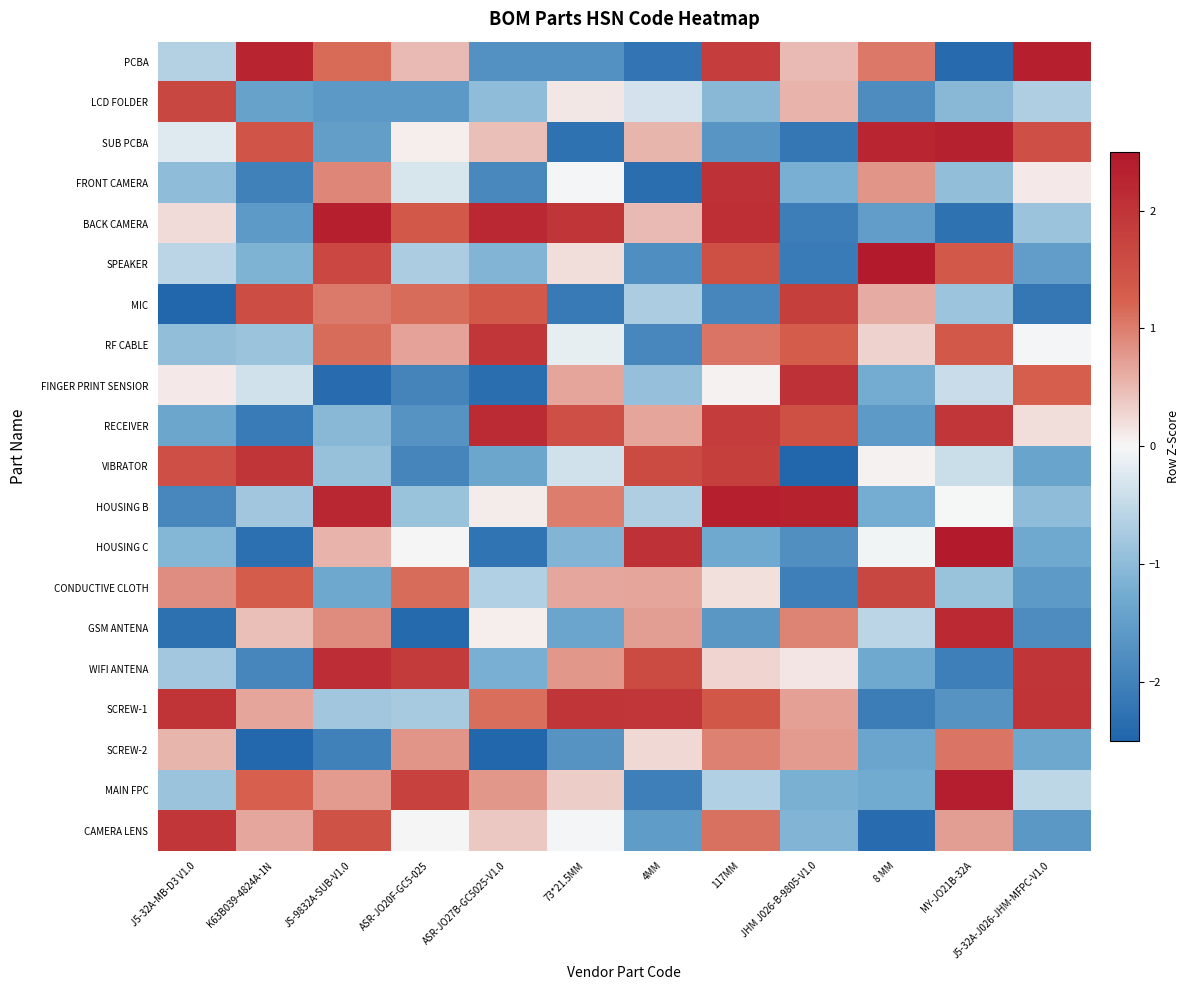

Reading left to right, what are all the values shown in this chart?

PCBA: J5-32A-MB-D3 V1.0=-0.6	K63B039-4824A-1N=2.3	JS-9832A-SUB-V1.0=1.2	ASR-JO20F-GC5-025=0.5	ASR-JO27B-GC5025-V1.0=-1.7	73*21.5MM=-1.7	4MM=-2.2	117MM=1.8	JHM J026-B-9805-V1.0=0.5	8 MM=1.0	MY-JO21B-32A=-2.4	J5-32A-J026-JHM-MFPC-V1.0=2.3
LCD FOLDER: J5-32A-MB-D3 V1.0=1.7	K63B039-4824A-1N=-1.4	JS-9832A-SUB-V1.0=-1.6	ASR-JO20F-GC5-025=-1.6	ASR-JO27B-GC5025-V1.0=-1.0	73*21.5MM=0.1	4MM=-0.3	117MM=-1.0	JHM J026-B-9805-V1.0=0.6	8 MM=-1.8	MY-JO21B-32A=-1.0	J5-32A-J026-JHM-MFPC-V1.0=-0.7
SUB PCBA: J5-32A-MB-D3 V1.0=-0.2	K63B039-4824A-1N=1.4	JS-9832A-SUB-V1.0=-1.5	ASR-JO20F-GC5-025=0.1	ASR-JO27B-GC5025-V1.0=0.5	73*21.5MM=-2.3	4MM=0.5	117MM=-1.6	JHM J026-B-9805-V1.0=-2.2	8 MM=2.2	MY-JO21B-32A=2.3	J5-32A-J026-JHM-MFPC-V1.0=1.5
FRONT CAMERA: J5-32A-MB-D3 V1.0=-1.0	K63B039-4824A-1N=-2.0	JS-9832A-SUB-V1.0=0.9	ASR-JO20F-GC5-025=-0.3	ASR-JO27B-GC5025-V1.0=-1.9	73*21.5MM=-0.0	4MM=-2.3	117MM=2.0	JHM J026-B-9805-V1.0=-1.2	8 MM=0.8	MY-JO21B-32A=-0.9	J5-32A-J026-JHM-MFPC-V1.0=0.1
BACK CAMERA: J5-32A-MB-D3 V1.0=0.2	K63B039-4824A-1N=-1.6	JS-9832A-SUB-V1.0=2.3	ASR-JO20F-GC5-025=1.4	ASR-JO27B-GC5025-V1.0=2.2	73*21.5MM=2.0	4MM=0.5	117MM=2.1	JHM J026-B-9805-V1.0=-2.1	8 MM=-1.5	MY-JO21B-32A=-2.3	J5-32A-J026-JHM-MFPC-V1.0=-0.9
SPEAKER: J5-32A-MB-D3 V1.0=-0.6	K63B039-4824A-1N=-1.1	JS-9832A-SUB-V1.0=1.6	ASR-JO20F-GC5-025=-0.7	ASR-JO27B-GC5025-V1.0=-1.1	73*21.5MM=0.2	4MM=-1.8	117MM=1.5	JHM J026-B-9805-V1.0=-2.1	8 MM=2.4	MY-JO21B-32A=1.4	J5-32A-J026-JHM-MFPC-V1.0=-1.5
MIC: J5-32A-MB-D3 V1.0=-2.5	K63B039-4824A-1N=1.6	JS-9832A-SUB-V1.0=1.0	ASR-JO20F-GC5-025=1.1	ASR-JO27B-GC5025-V1.0=1.4	73*21.5MM=-2.1	4MM=-0.7	117MM=-1.9	JHM J026-B-9805-V1.0=1.8	8 MM=0.6	MY-JO21B-32A=-0.8	J5-32A-J026-JHM-MFPC-V1.0=-2.2
RF CABLE: J5-32A-MB-D3 V1.0=-0.9	K63B039-4824A-1N=-0.9	JS-9832A-SUB-V1.0=1.1	ASR-JO20F-GC5-025=0.7	ASR-JO27B-GC5025-V1.0=1.9	73*21.5MM=-0.1	4MM=-1.9	117MM=1.1	JHM J026-B-9805-V1.0=1.3	8 MM=0.3	MY-JO21B-32A=1.4	J5-32A-J026-JHM-MFPC-V1.0=-0.0
FINGER PRINT SENSIOR: J5-32A-MB-D3 V1.0=0.1	K63B039-4824A-1N=-0.4	JS-9832A-SUB-V1.0=-2.4	ASR-JO20F-GC5-025=-2.0	ASR-JO27B-GC5025-V1.0=-2.3	73*21.5MM=0.7	4MM=-0.9	117MM=0.0	JHM J026-B-9805-V1.0=2.0	8 MM=-1.3	MY-JO21B-32A=-0.4	J5-32A-J026-JHM-MFPC-V1.0=1.3
RECEIVER: J5-32A-MB-D3 V1.0=-1.4	K63B039-4824A-1N=-2.1	JS-9832A-SUB-V1.0=-1.1	ASR-JO20F-GC5-025=-1.7	ASR-JO27B-GC5025-V1.0=2.1	73*21.5MM=1.5	4MM=0.7	117MM=1.9	JHM J026-B-9805-V1.0=1.5	8 MM=-1.6	MY-JO21B-32A=2.0	J5-32A-J026-JHM-MFPC-V1.0=0.2
VIBRATOR: J5-32A-MB-D3 V1.0=1.5	K63B039-4824A-1N=2.0	JS-9832A-SUB-V1.0=-0.9	ASR-JO20F-GC5-025=-1.9	ASR-JO27B-GC5025-V1.0=-1.4	73*21.5MM=-0.4	4MM=1.6	117MM=1.8	JHM J026-B-9805-V1.0=-2.5	8 MM=0.1	MY-JO21B-32A=-0.4	J5-32A-J026-JHM-MFPC-V1.0=-1.4
HOUSING B: J5-32A-MB-D3 V1.0=-1.9	K63B039-4824A-1N=-0.8	JS-9832A-SUB-V1.0=2.2	ASR-JO20F-GC5-025=-0.9	ASR-JO27B-GC5025-V1.0=0.1	73*21.5MM=1.0	4MM=-0.7	117MM=2.4	JHM J026-B-9805-V1.0=2.3	8 MM=-1.2	MY-JO21B-32A=-0.0	J5-32A-J026-JHM-MFPC-V1.0=-1.0
HOUSING C: J5-32A-MB-D3 V1.0=-1.1	K63B039-4824A-1N=-2.3	JS-9832A-SUB-V1.0=0.5	ASR-JO20F-GC5-025=0.0	ASR-JO27B-GC5025-V1.0=-2.2	73*21.5MM=-1.1	4MM=2.0	117MM=-1.3	JHM J026-B-9805-V1.0=-1.8	8 MM=-0.1	MY-JO21B-32A=2.4	J5-32A-J026-JHM-MFPC-V1.0=-1.3
CONDUCTIVE CLOTH: J5-32A-MB-D3 V1.0=0.9	K63B039-4824A-1N=1.3	JS-9832A-SUB-V1.0=-1.3	ASR-JO20F-GC5-025=1.1	ASR-JO27B-GC5025-V1.0=-0.7	73*21.5MM=0.7	4MM=0.7	117MM=0.2	JHM J026-B-9805-V1.0=-2.0	8 MM=1.7	MY-JO21B-32A=-0.9	J5-32A-J026-JHM-MFPC-V1.0=-1.6
GSM ANTENA: J5-32A-MB-D3 V1.0=-2.3	K63B039-4824A-1N=0.5	JS-9832A-SUB-V1.0=0.9	ASR-JO20F-GC5-025=-2.4	ASR-JO27B-GC5025-V1.0=0.1	73*21.5MM=-1.4	4MM=0.7	117MM=-1.6	JHM J026-B-9805-V1.0=1.0	8 MM=-0.6	MY-JO21B-32A=2.2	J5-32A-J026-JHM-MFPC-V1.0=-1.8
WIFI ANTENA: J5-32A-MB-D3 V1.0=-0.8	K63B039-4824A-1N=-1.9	JS-9832A-SUB-V1.0=2.1	ASR-JO20F-GC5-025=1.9	ASR-JO27B-GC5025-V1.0=-1.2	73*21.5MM=0.8	4MM=1.6	117MM=0.3	JHM J026-B-9805-V1.0=0.1	8 MM=-1.3	MY-JO21B-32A=-2.0	J5-32A-J026-JHM-MFPC-V1.0=2.0
SCREW-1: J5-32A-MB-D3 V1.0=2.0	K63B039-4824A-1N=0.7	JS-9832A-SUB-V1.0=-0.8	ASR-JO20F-GC5-025=-0.8	ASR-JO27B-GC5025-V1.0=1.1	73*21.5MM=2.0	4MM=1.9	117MM=1.4	JHM J026-B-9805-V1.0=0.7	8 MM=-2.1	MY-JO21B-32A=-1.7	J5-32A-J026-JHM-MFPC-V1.0=2.0
SCREW-2: J5-32A-MB-D3 V1.0=0.5	K63B039-4824A-1N=-2.5	JS-9832A-SUB-V1.0=-2.0	ASR-JO20F-GC5-025=0.8	ASR-JO27B-GC5025-V1.0=-2.5	73*21.5MM=-1.7	4MM=0.2	117MM=1.0	JHM J026-B-9805-V1.0=0.8	8 MM=-1.4	MY-JO21B-32A=1.1	J5-32A-J026-JHM-MFPC-V1.0=-1.3
MAIN FPC: J5-32A-MB-D3 V1.0=-0.9	K63B039-4824A-1N=1.2	JS-9832A-SUB-V1.0=0.7	ASR-JO20F-GC5-025=1.7	ASR-JO27B-GC5025-V1.0=0.8	73*21.5MM=0.3	4MM=-2.0	117MM=-0.7	JHM J026-B-9805-V1.0=-1.2	8 MM=-1.3	MY-JO21B-32A=2.4	J5-32A-J026-JHM-MFPC-V1.0=-0.5
CAMERA LENS: J5-32A-MB-D3 V1.0=2.0	K63B039-4824A-1N=0.7	JS-9832A-SUB-V1.0=1.5	ASR-JO20F-GC5-025=0.0	ASR-JO27B-GC5025-V1.0=0.4	73*21.5MM=-0.0	4MM=-1.5	117MM=1.1	JHM J026-B-9805-V1.0=-1.1	8 MM=-2.4	MY-JO21B-32A=0.7	J5-32A-J026-JHM-MFPC-V1.0=-1.6